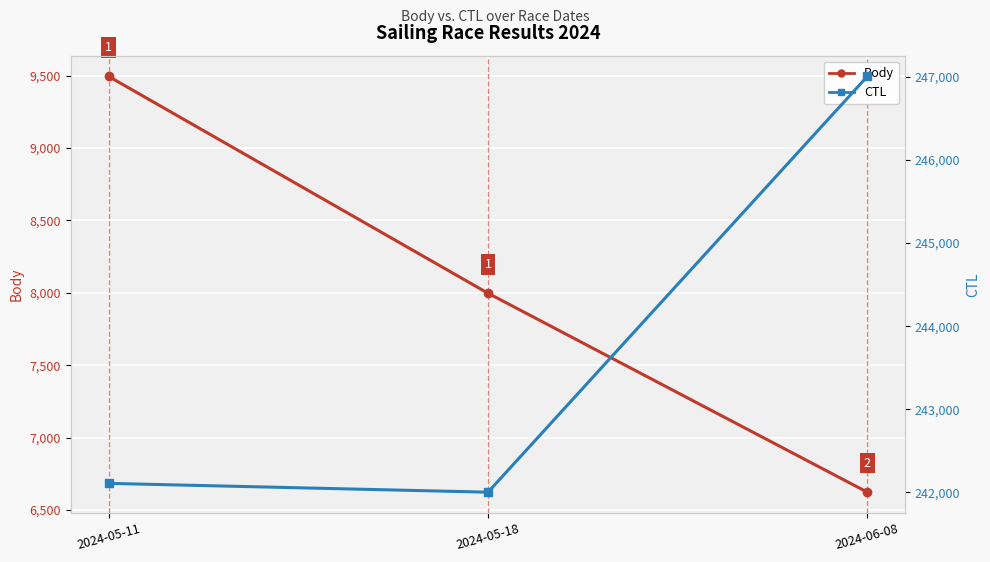

Which series has the widest spread of values?

CTL